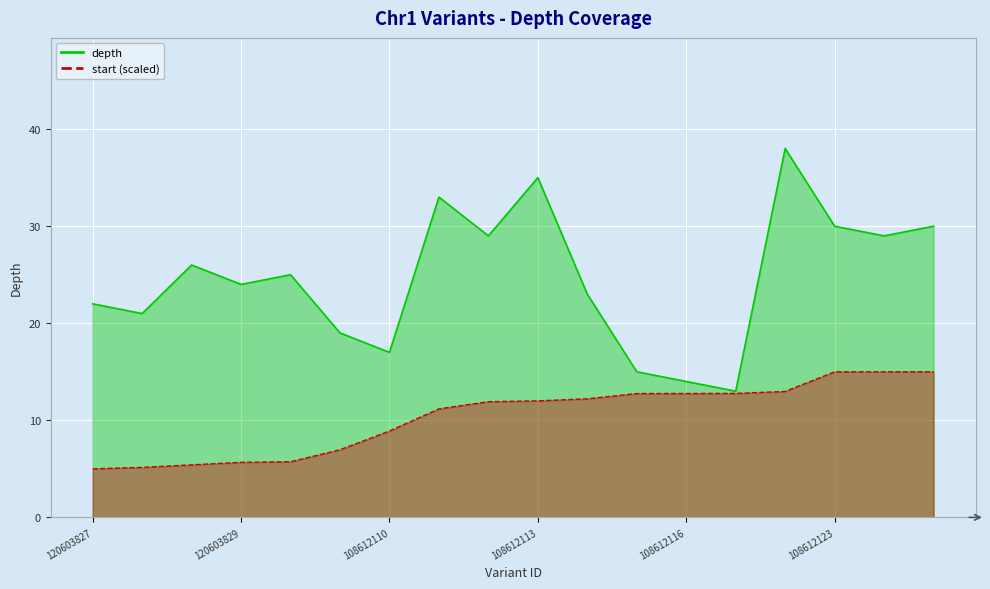

True or false: depth and start_offset cross at least once.

False